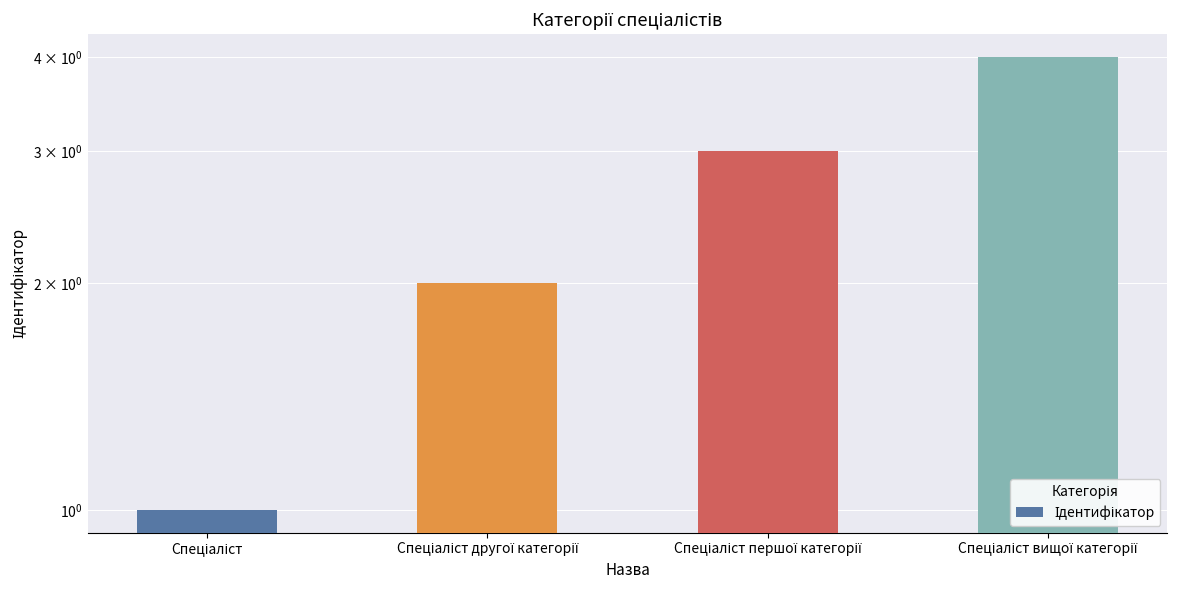

What is the label of the 4th bar from the right?

Спеціаліст